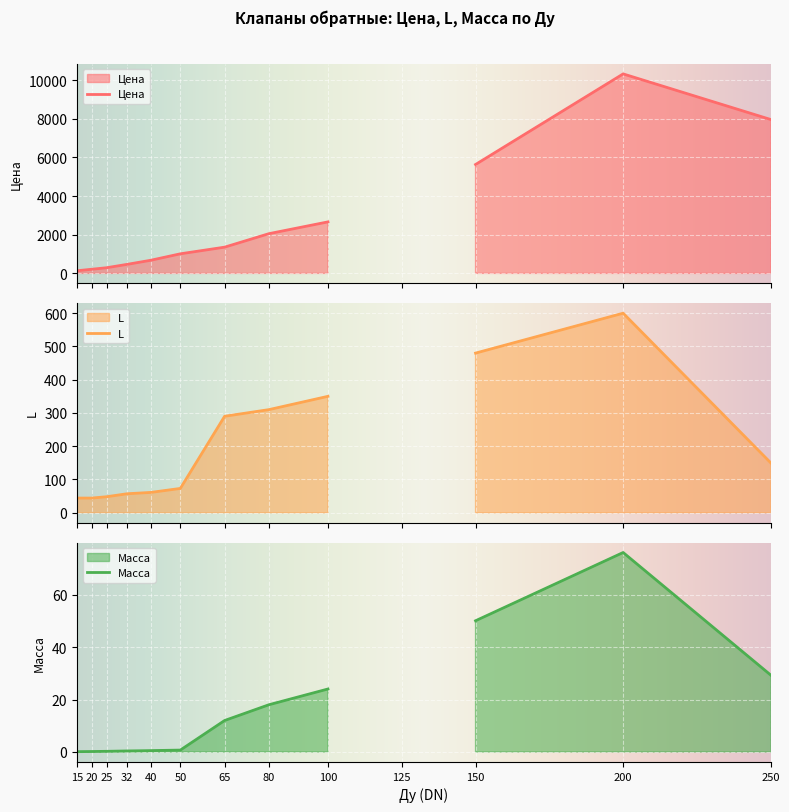

What is the value of the Цена point at the 5th from the left?

680.4